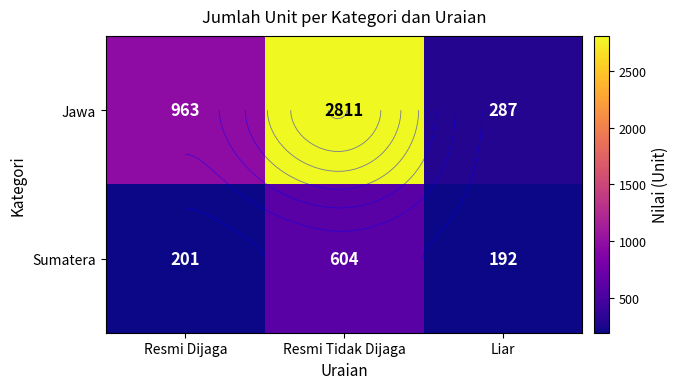

What is the average value of the Jawa series?

1354